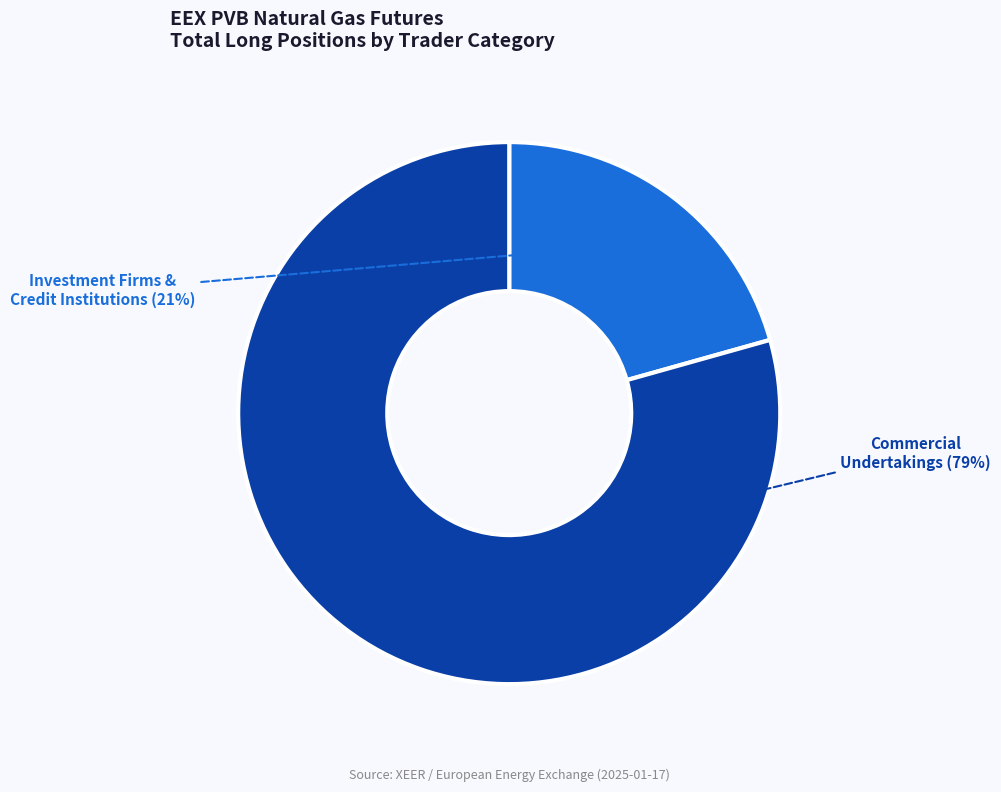

How many segments does this pie chart have?

2